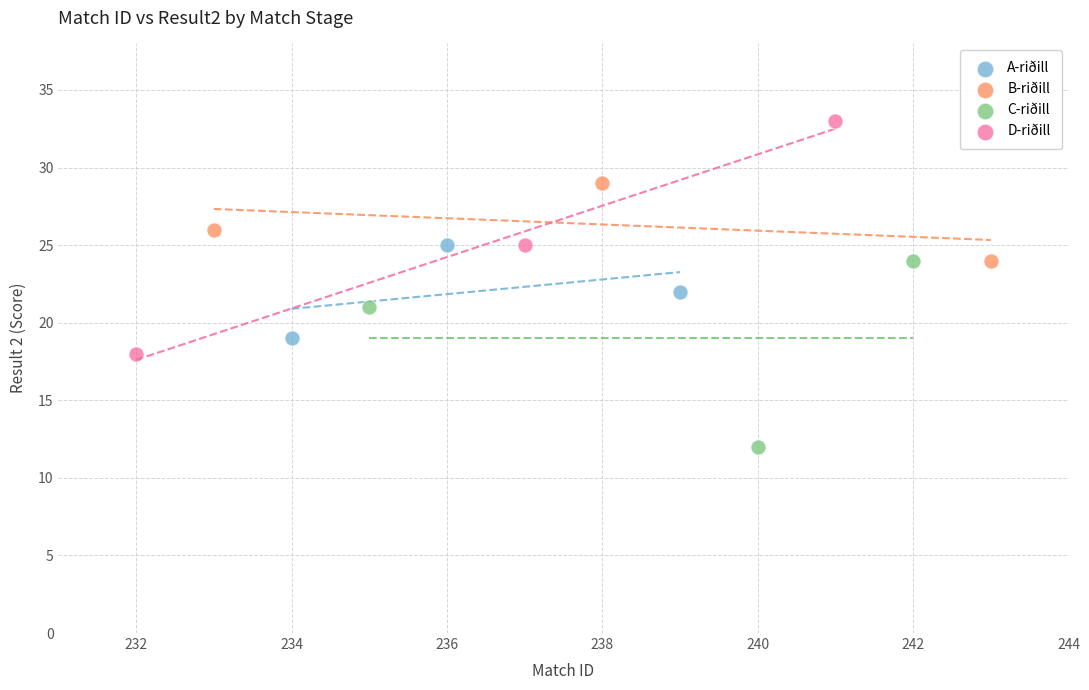

What are all the series names shown in the legend?

A-riðill, B-riðill, C-riðill, D-riðill